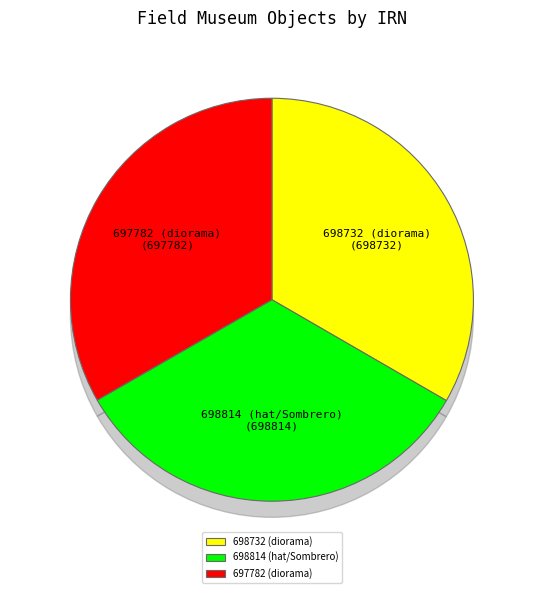

Which category has the biggest portion of the pie?

829911b0-3b60-41df-8f8f-6b1ad66bf0a9